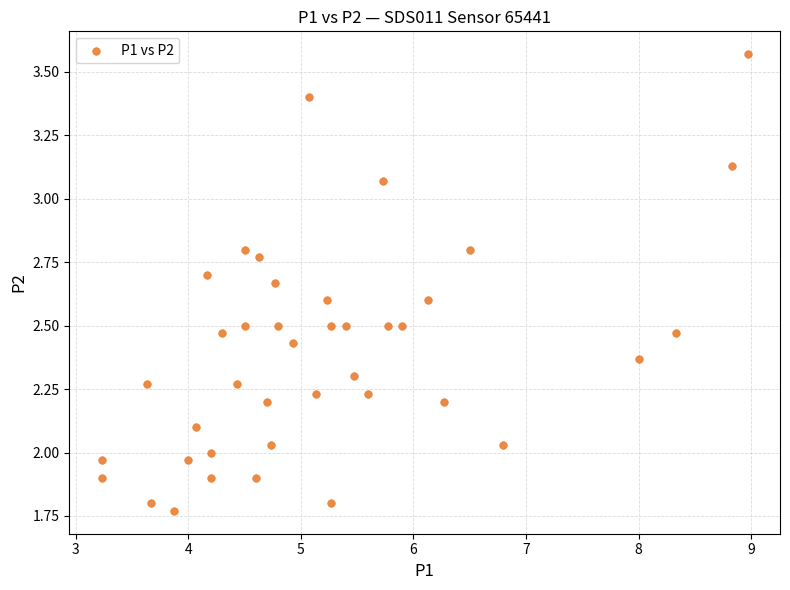

What is the range of X values (max minus min)?

5.7